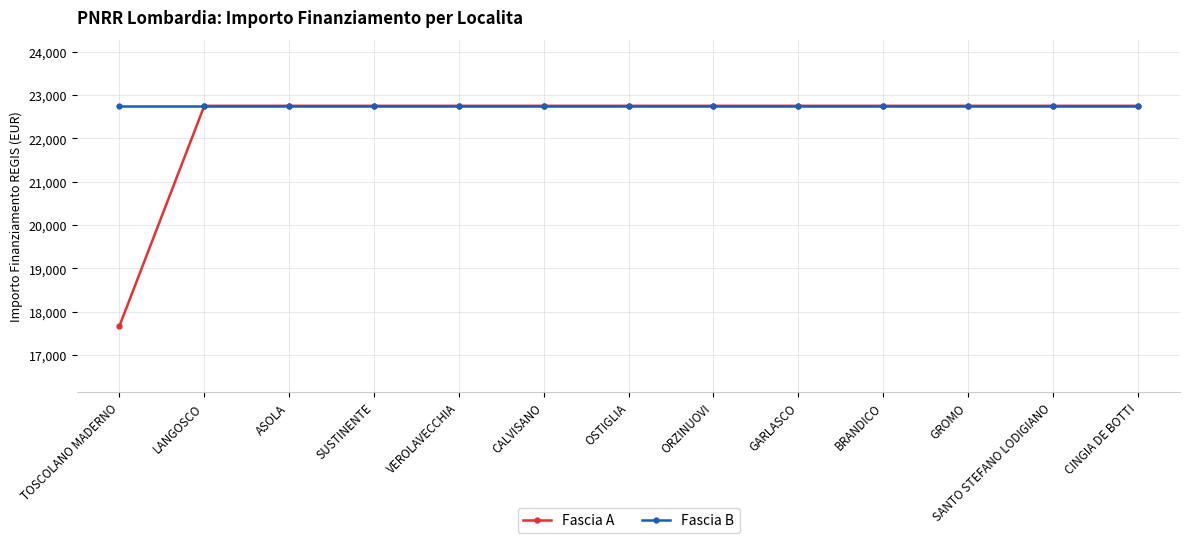

Reading right to left, extract all data points from this chart.

Fascia A: 22750.0	22750.0	22750.0	22750.0	22750.0	22750.0	22750.0	22750.0	22750.0	22750.0	22750.0	22750.0	17674.8
Fascia B: 22750.0	22750.0	22750.0	22750.0	22750.0	22750.0	22750.0	22750.0	22750.0	22750.0	22750.0	22750.0	22750.0